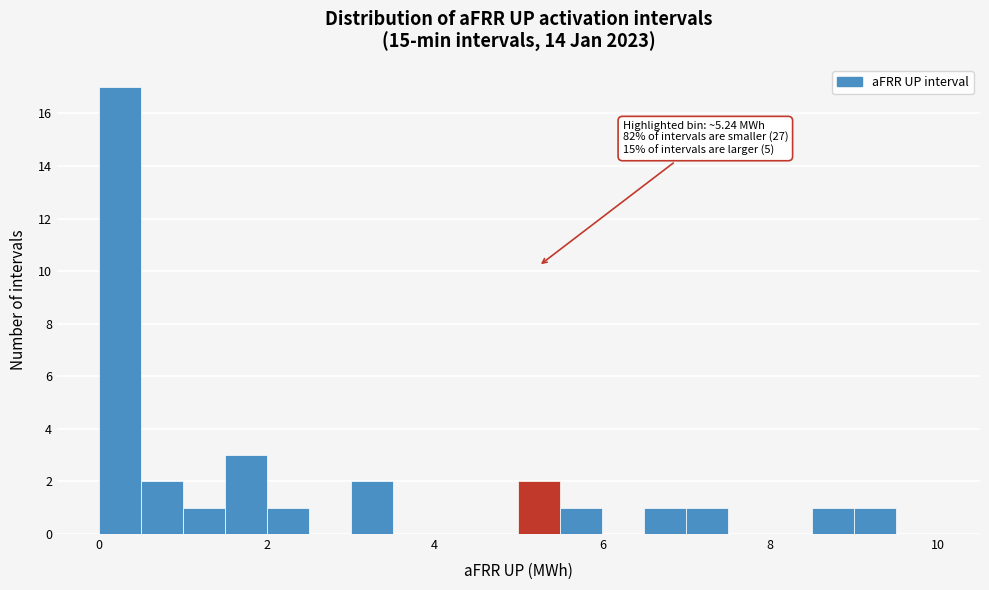

Around what value on the x-axis is the tallest bar? Give the approximate position of its centre, as read against the axis.

0.2